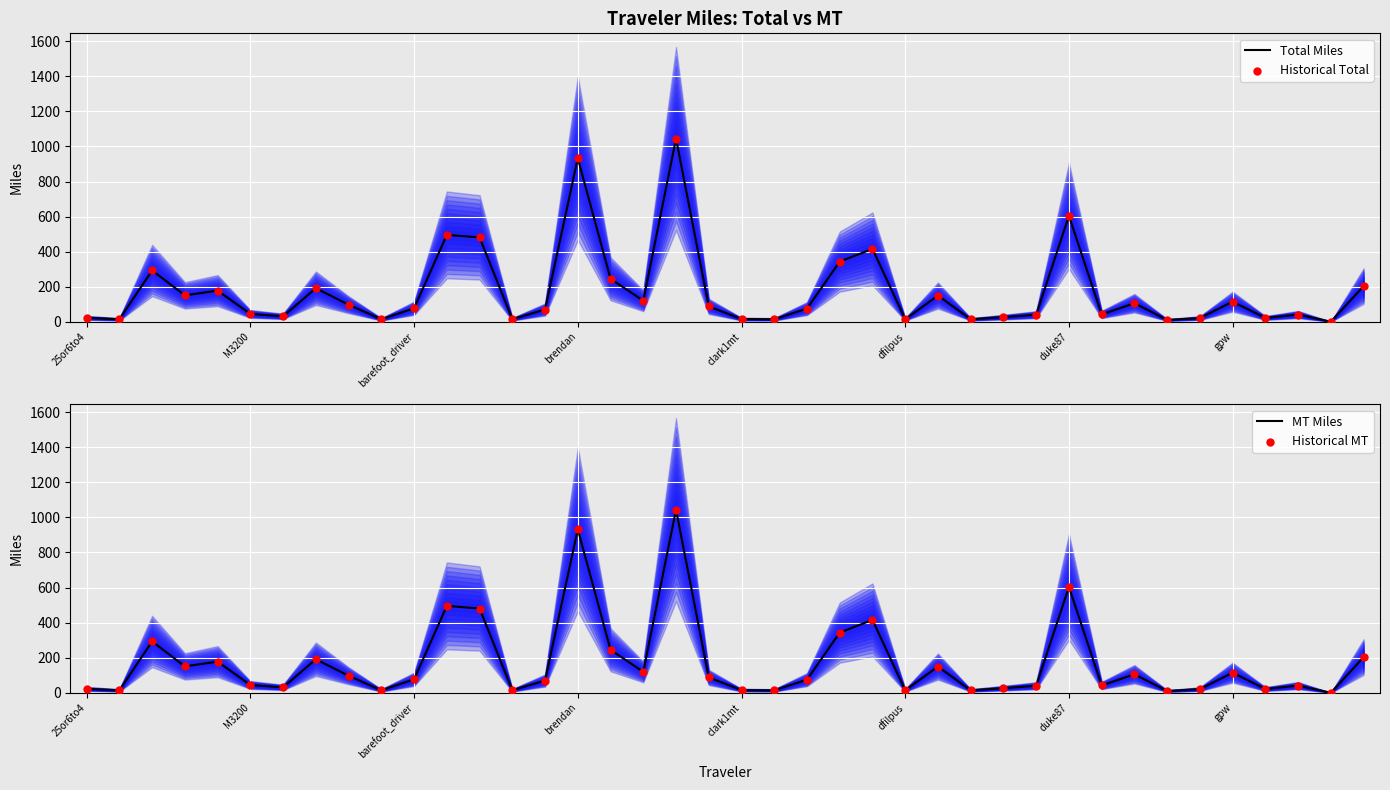

Which series has the widest spread of Y values?

Total Miles